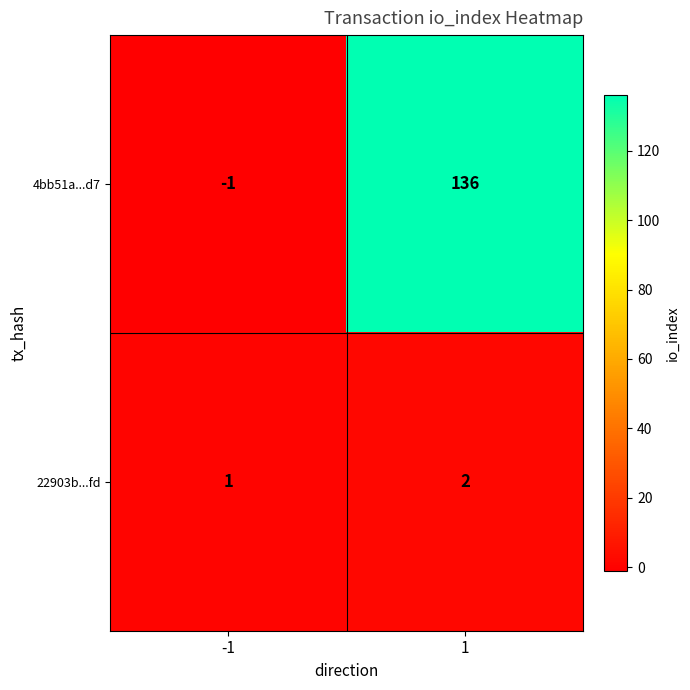

Rank the series by their maximum value, from highest to lowest.

4bb51a...d7, 22903b...fd